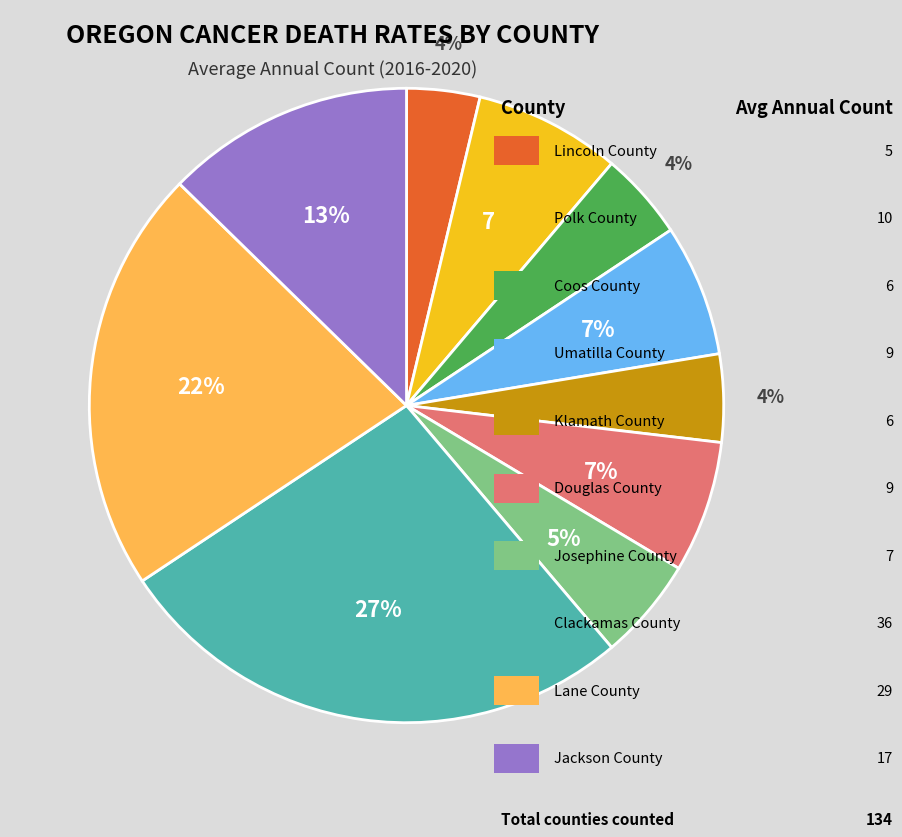

To the nearest percent, what is the difference between the largest and smallest slice percentages?

23%